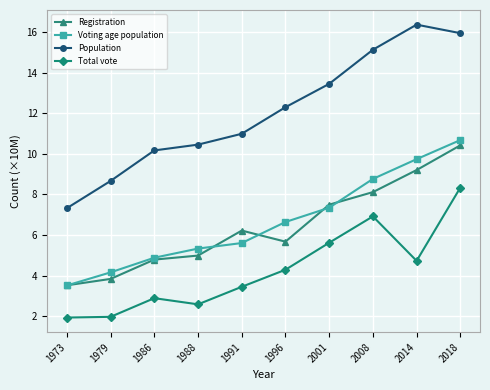

What is the lowest value of the Voting age population series?

3.5